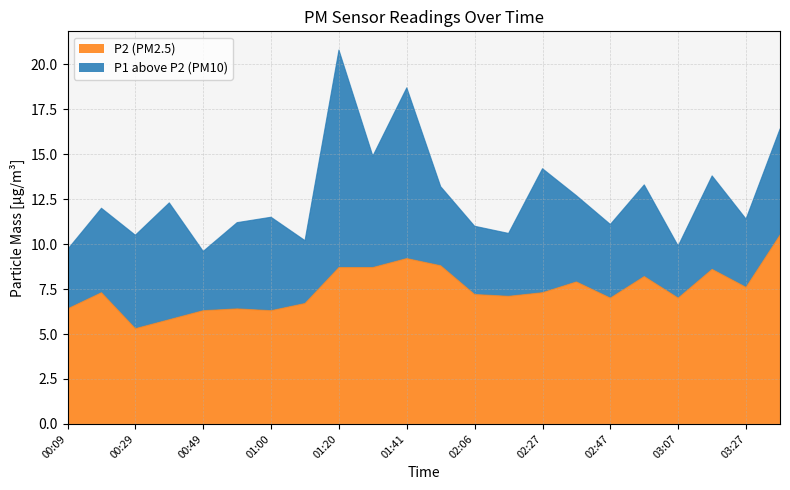

True or false: P1 line and P2 line cross at least once.

False